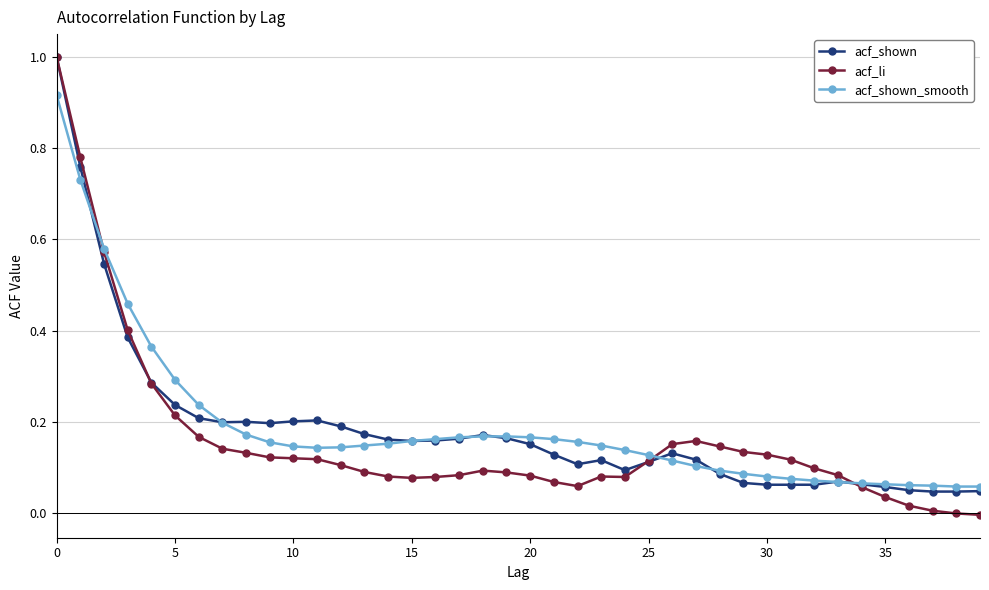

Which series has the largest range (max minus min)?

acf_li